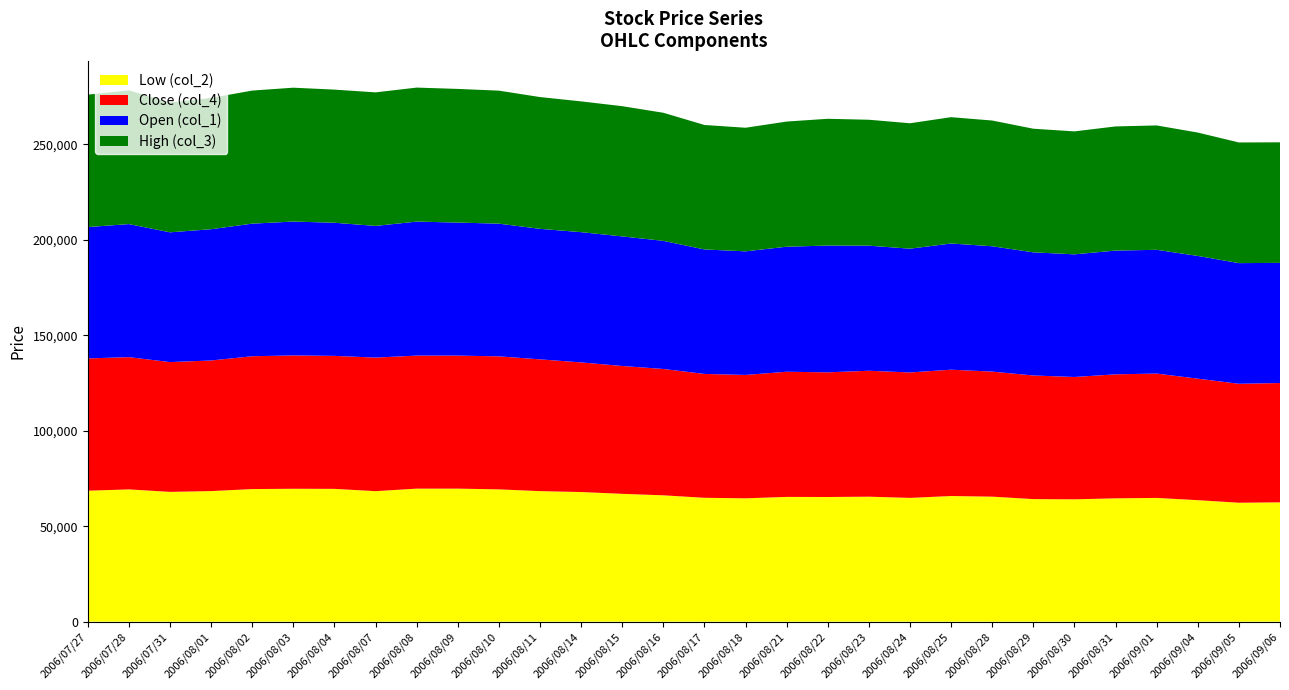

Reading left to right, transcribe all the data shown in this chart.

Low (col_2): 2006/07/27=68600	2006/07/28=69280	2006/07/31=67980	2006/08/01=68400	2006/08/02=69450	2006/08/03=69610	2006/08/04=69560	2006/08/07=68360	2006/08/08=69680	2006/08/09=69680	2006/08/10=69300	2006/08/11=68370	2006/08/14=67900	2006/08/15=66960	2006/08/16=66180	2006/08/17=64880	2006/08/18=64610	2006/08/21=65350	2006/08/22=65300	2006/08/23=65470	2006/08/24=64830	2006/08/25=65810	2006/08/28=65480	2006/08/29=64200	2006/08/30=64080	2006/08/31=64600	2006/09/01=64820	2006/09/04=63640	2006/09/05=62300	2006/09/06=62500
Close (col_4): 2006/07/27=69280	2006/07/28=69280	2006/07/31=67980	2006/08/01=68400	2006/08/02=69580	2006/08/03=69840	2006/08/04=69660	2006/08/07=69960	2006/08/08=69680	2006/08/09=69680	2006/08/10=69670	2006/08/11=69020	2006/08/14=67900	2006/08/15=66960	2006/08/16=66180	2006/08/17=64880	2006/08/18=64620	2006/08/21=65550	2006/08/22=65300	2006/08/23=65950	2006/08/24=65700	2006/08/25=66170	2006/08/28=65500	2006/08/29=64750	2006/08/30=64080	2006/08/31=64950	2006/09/01=65130	2006/09/04=63640	2006/09/05=62300	2006/09/06=62500
Open (col_1): 2006/07/27=68810	2006/07/28=69680	2006/07/31=67980	2006/08/01=68760	2006/08/02=69450	2006/08/03=70120	2006/08/04=69730	2006/08/07=68960	2006/08/08=70190	2006/08/09=69680	2006/08/10=69500	2006/08/11=68370	2006/08/14=68220	2006/08/15=67870	2006/08/16=67100	2006/08/17=65200	2006/08/18=64740	2006/08/21=65500	2006/08/22=66400	2006/08/23=65530	2006/08/24=64830	2006/08/25=66100	2006/08/28=65650	2006/08/29=64500	2006/08/30=64240	2006/08/31=64820	2006/09/01=64820	2006/09/04=64290	2006/09/05=63200	2006/09/06=62930
High (col_3): 2006/07/27=69350	2006/07/28=70050	2006/07/31=67980	2006/08/01=68760	2006/08/02=69700	2006/08/03=70120	2006/08/04=69730	2006/08/07=69960	2006/08/08=70190	2006/08/09=70010	2006/08/10=69670	2006/08/11=69020	2006/08/14=68500	2006/08/15=68210	2006/08/16=67100	2006/08/17=65200	2006/08/18=64740	2006/08/21=65550	2006/08/22=66400	2006/08/23=65950	2006/08/24=65700	2006/08/25=66170	2006/08/28=65860	2006/08/29=64750	2006/08/30=64400	2006/08/31=65030	2006/09/01=65150	2006/09/04=64620	2006/09/05=63200	2006/09/06=63150